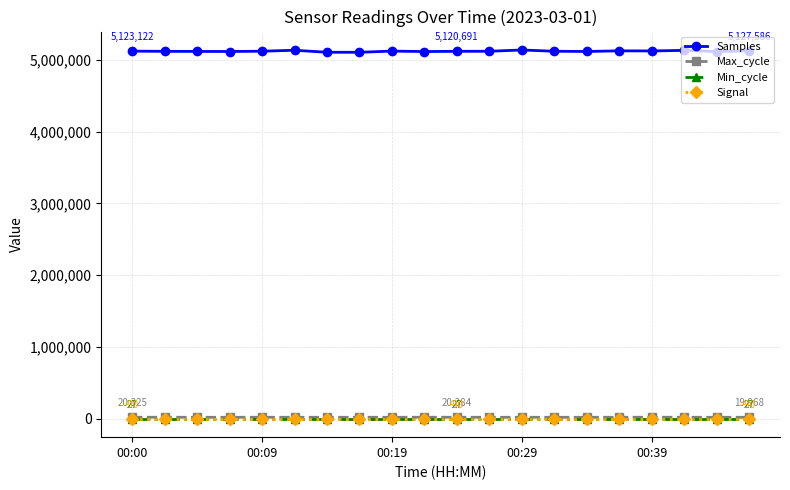

What are all the series names shown in the legend?

Samples, Max_cycle, Min_cycle, Signal